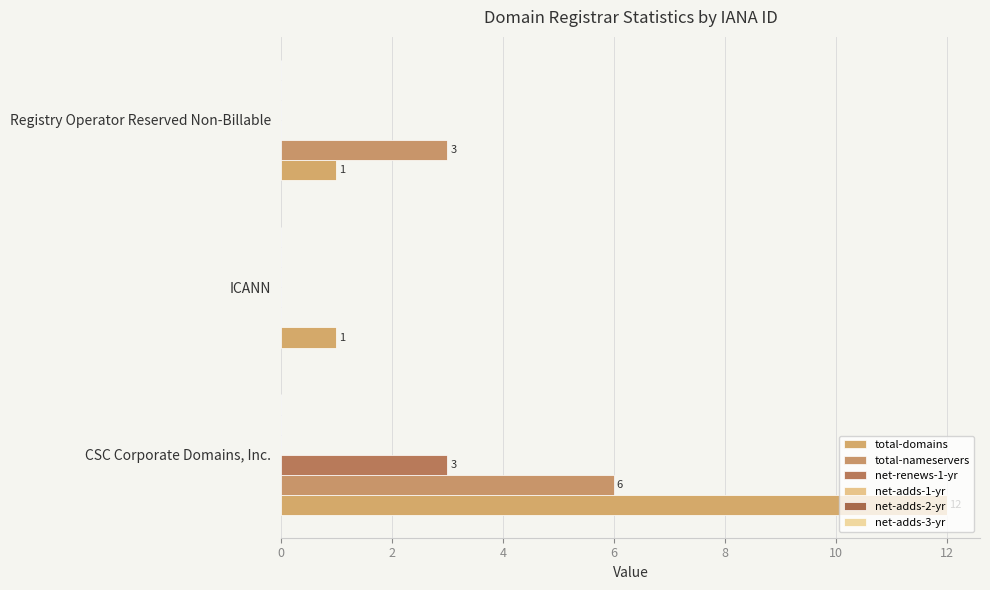

How many data points does each series have?

3